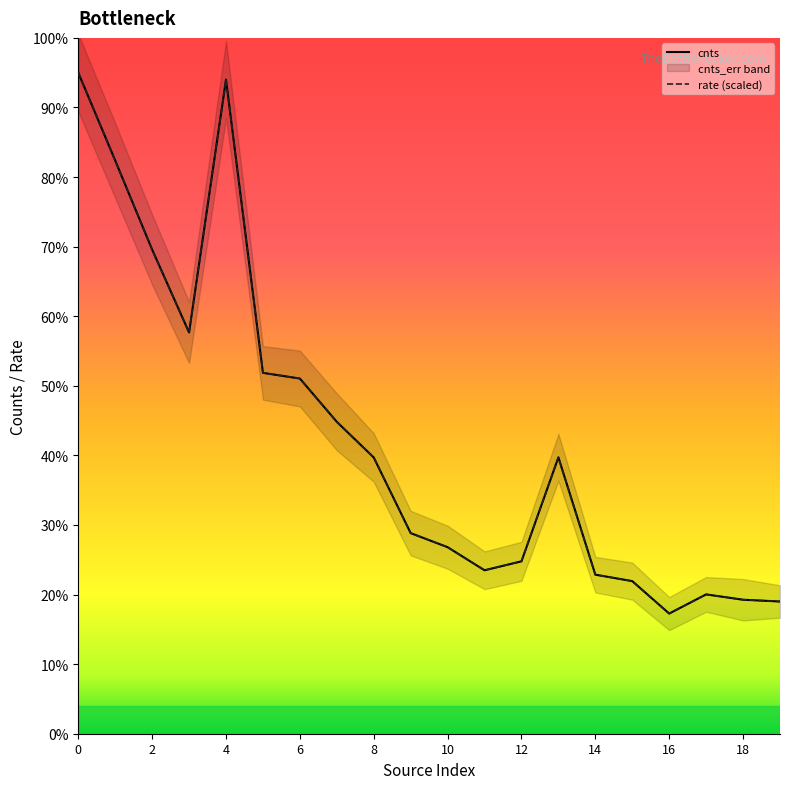

The value of cnts at 0 is 26.0. True or false?

False